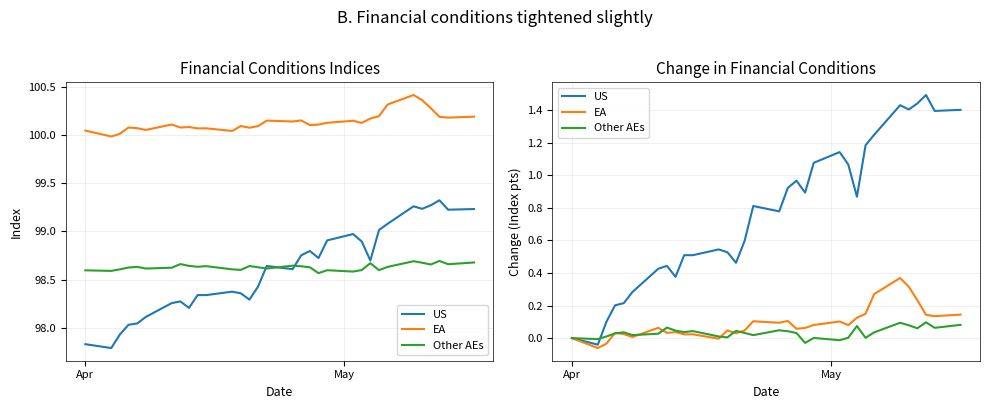

In Other AEs, how many points are lower than both neighbors (excluding endpoints)?

10